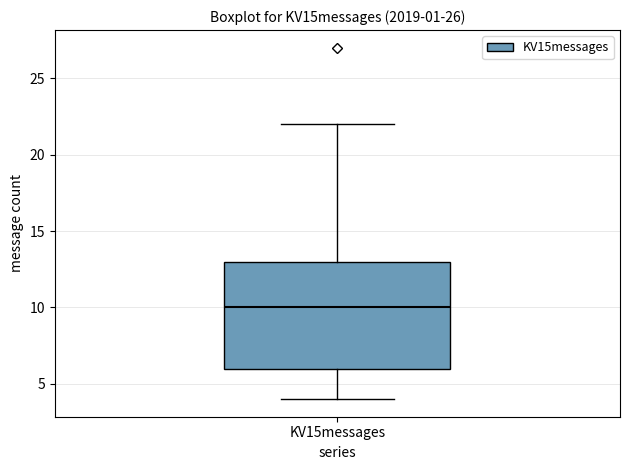

Transcribe this box plot: give where the median line is, the range the box spans, and where the two whiskers end, as read against the y-axis. The values are not printed on the chart, so give them approximately, as read against the axis.

median 10, box 6 to 13, whiskers 4 to 22